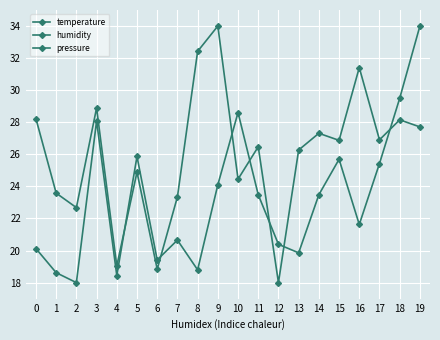

What is the approximate value of humidity at 12?

20.4